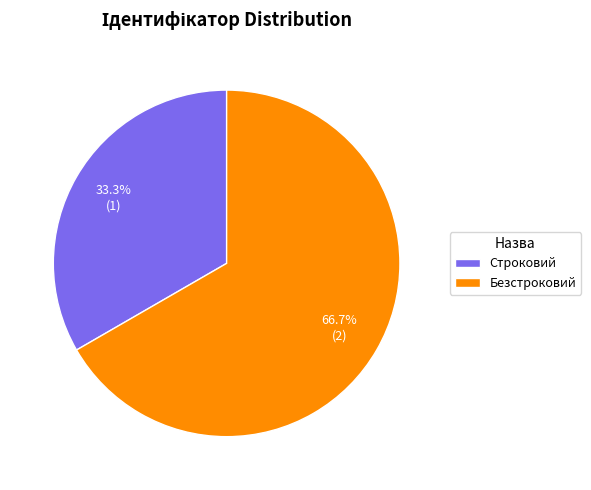

Which category has the smallest portion of the pie?

Строковий